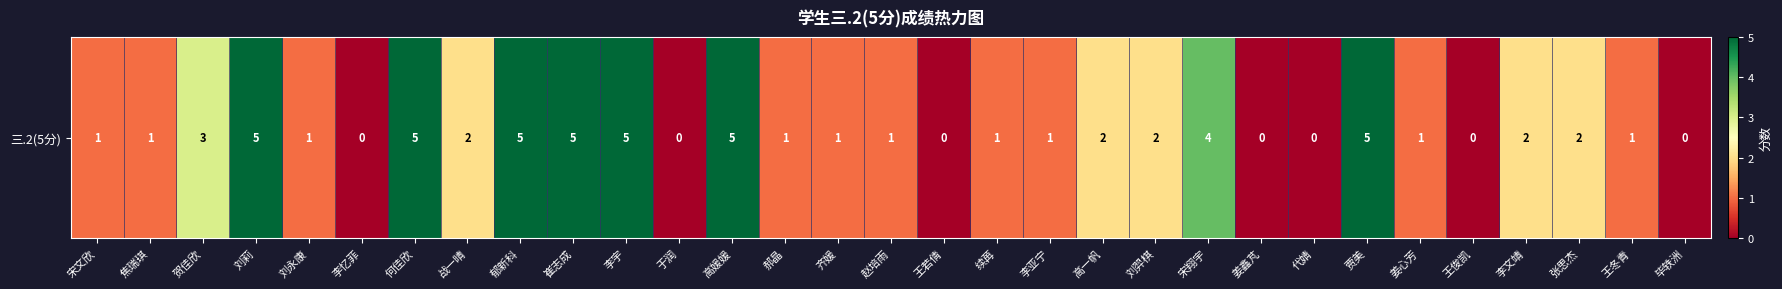

What is the difference between the maximum and minimum values?

5